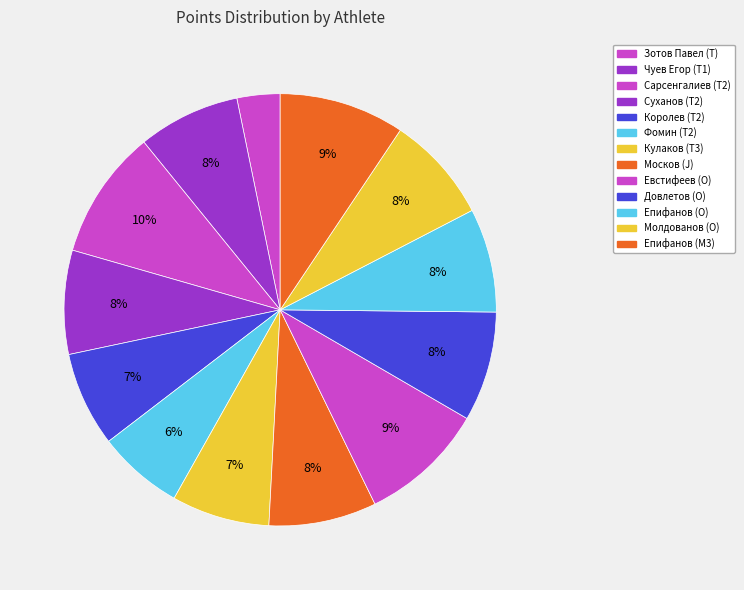

How many slices are in this pie chart?

13